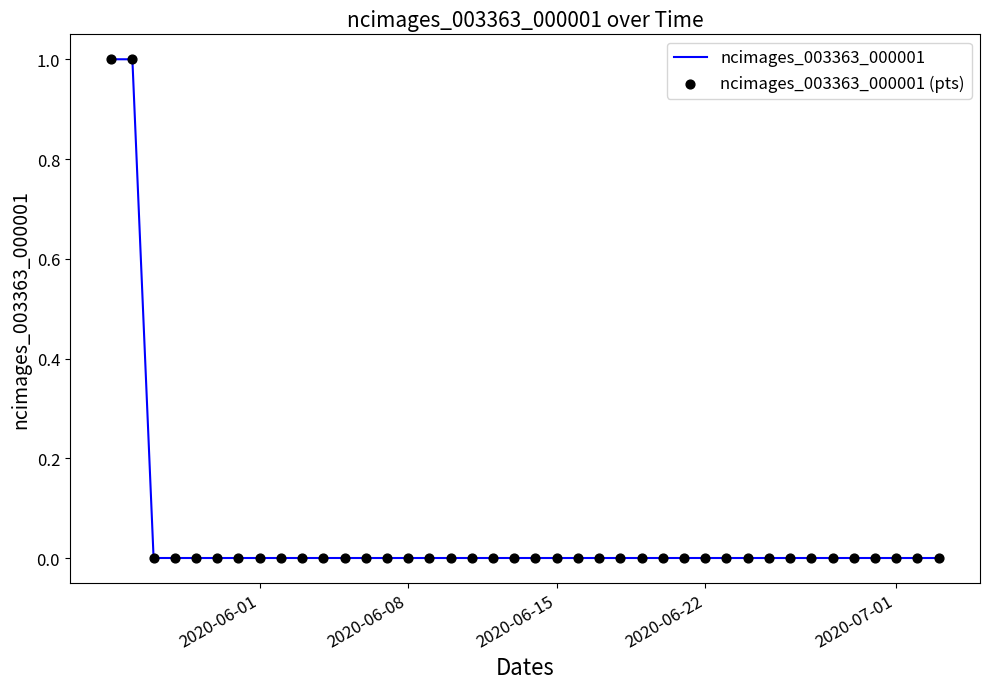

How many lines are shown in the chart?

1